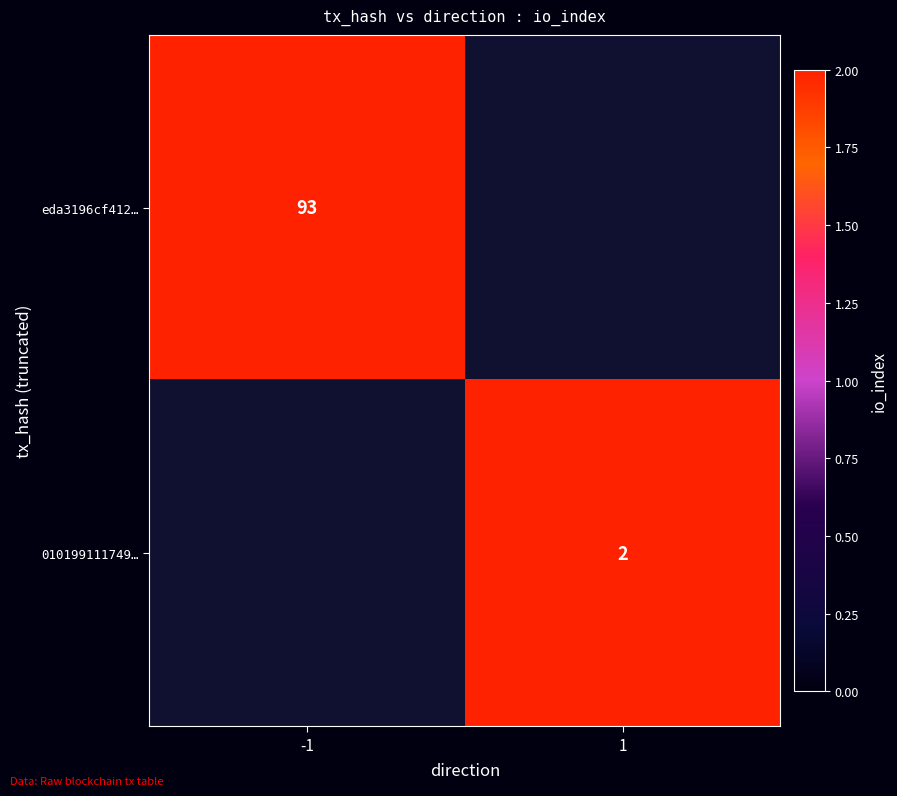

The eda3196cf412… series shows 93 at -1. True or false?

True